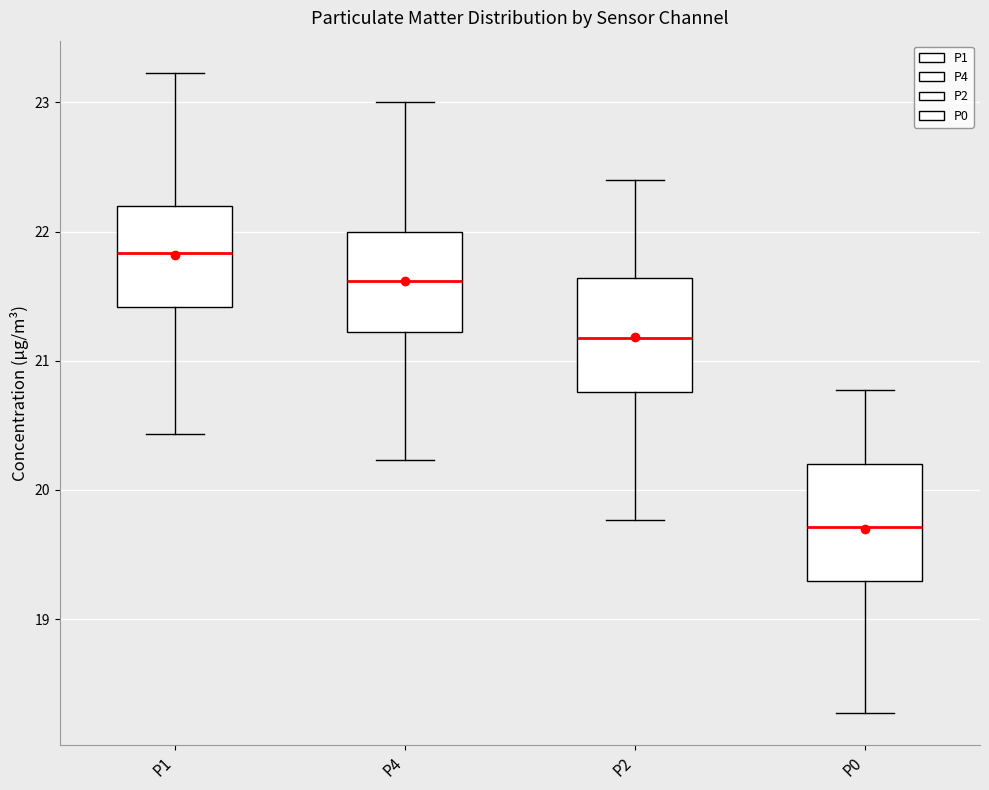

Which box's median line is the lowest?

P0